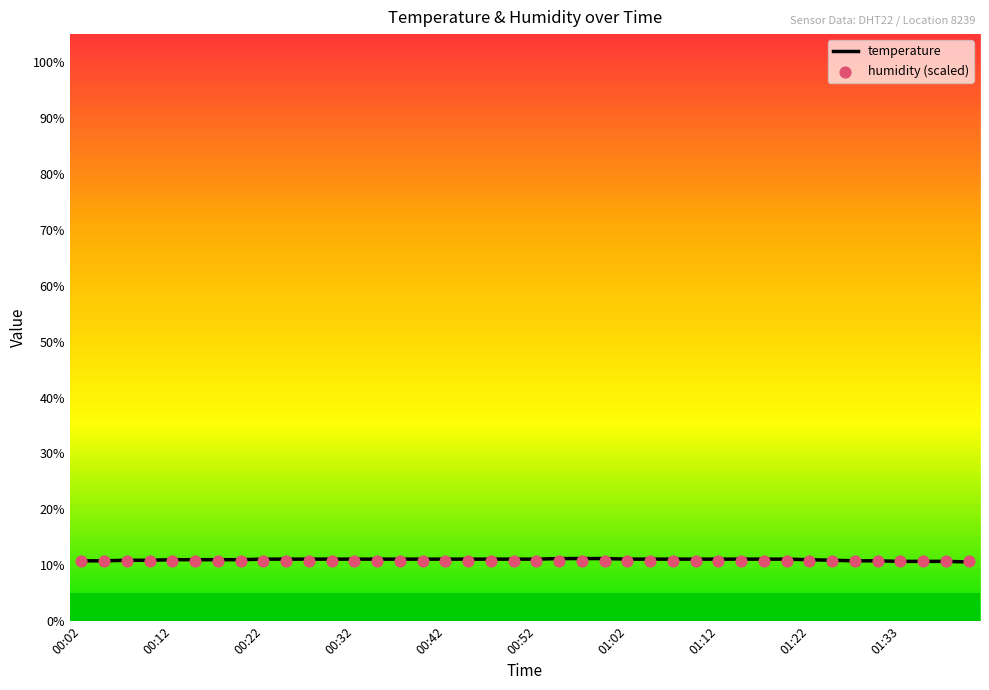

What is the total value across all series at 21?

21.9